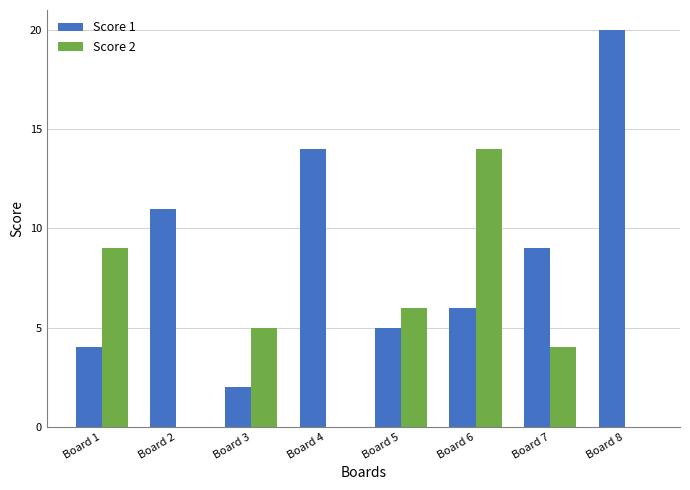

Is the value of Score 1 at Board 5 greater than the value of Score 2 at Board 4?

Yes